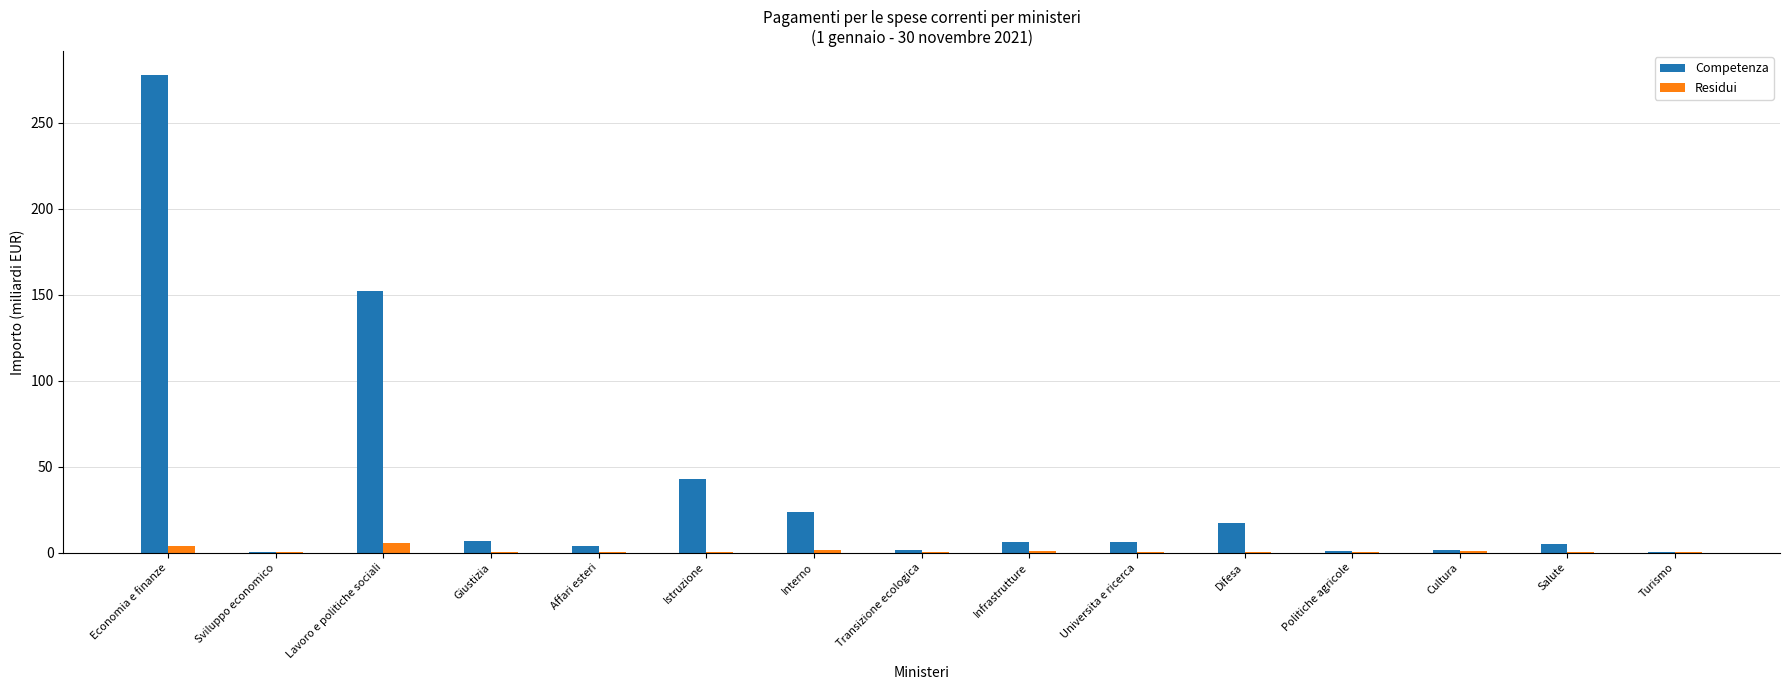

Where is Competenza nearest to the value 138?

Lavoro e politiche sociali